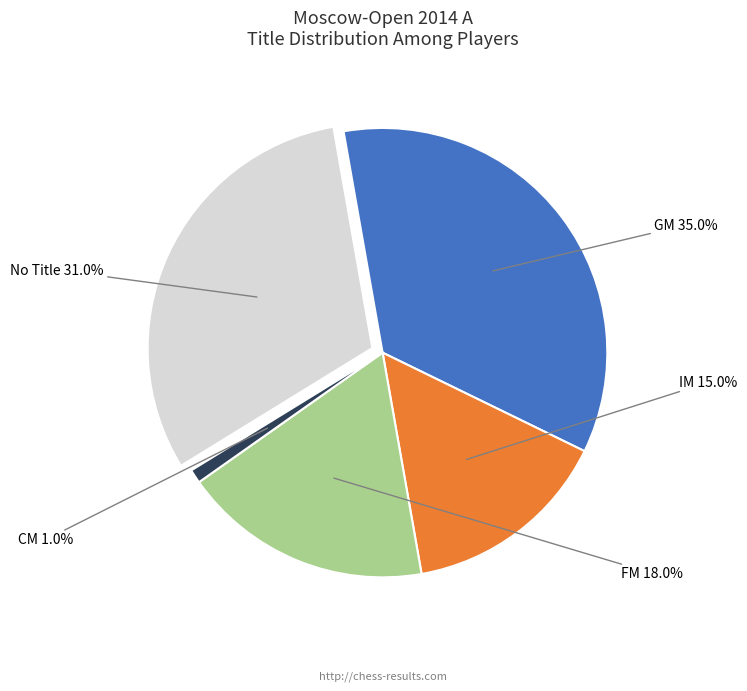

Is IM the majority of the pie?

No